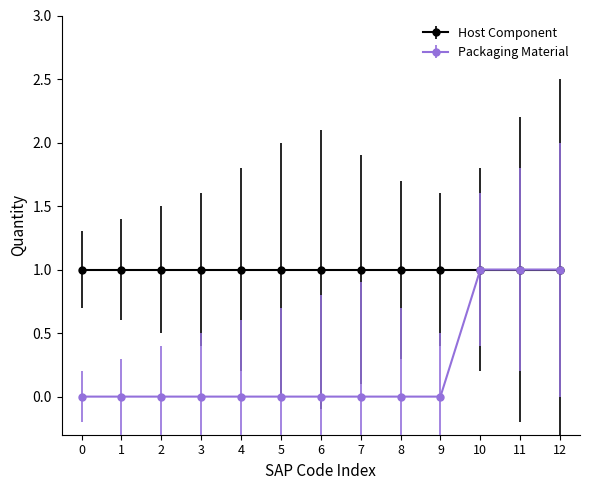

What is the value of the Packaging Material point at the 12th from the left?

1